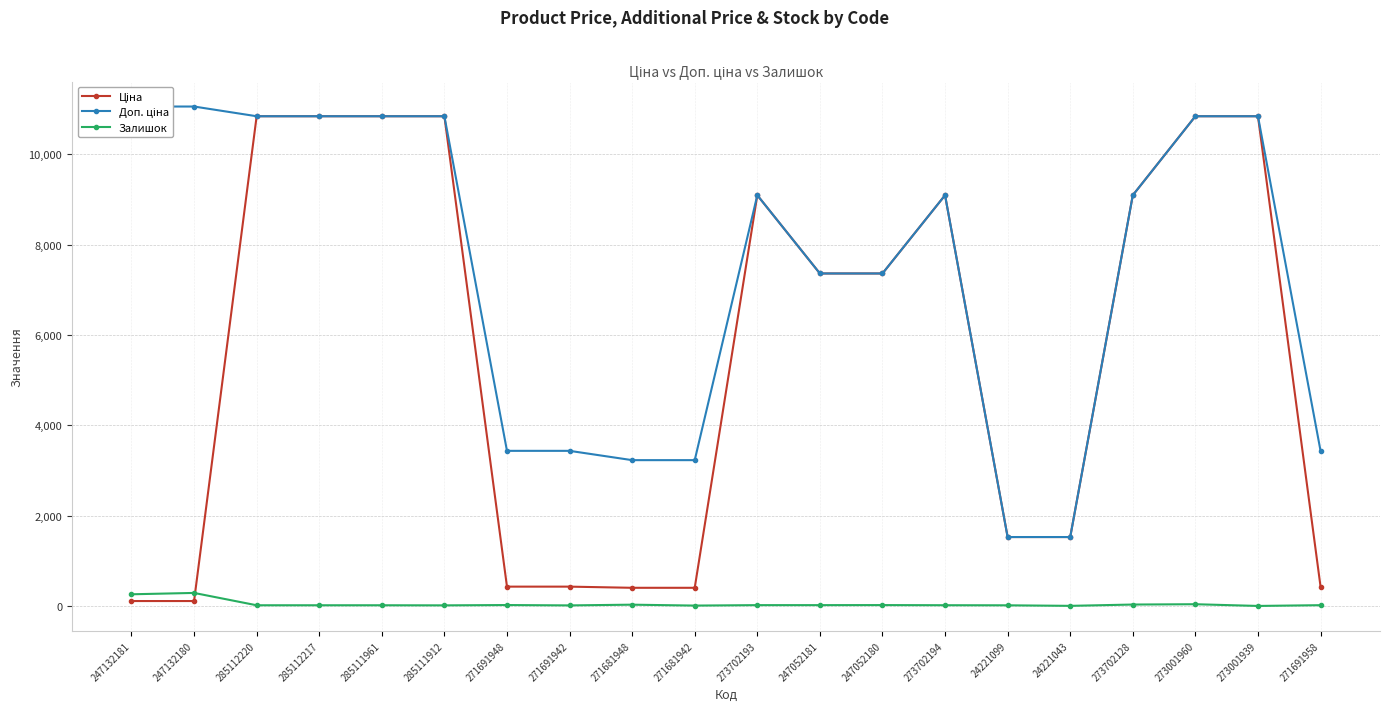

What is the maximum value shown in the chart?

11055.0